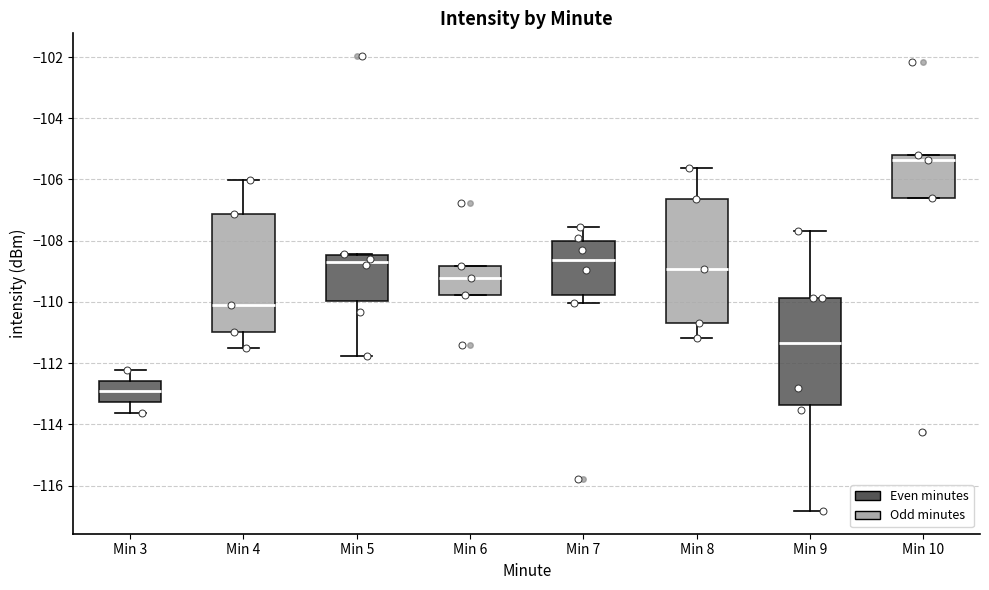

Comparing the boxes themselves (not the whiskers), which one is the tallest?

Min 8